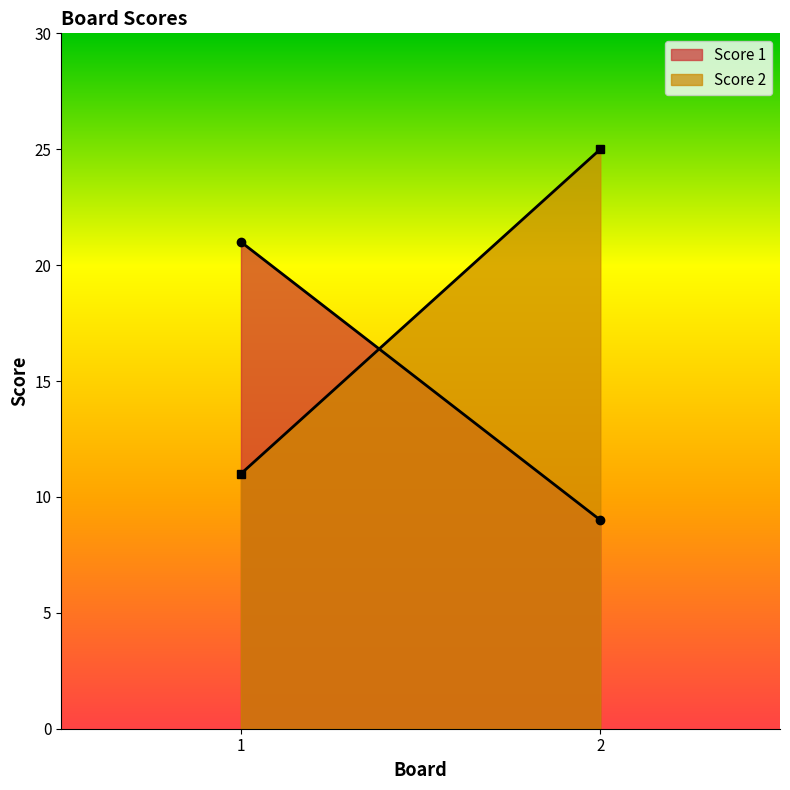

Count the Score 2 values in the range 11 to 25.

2